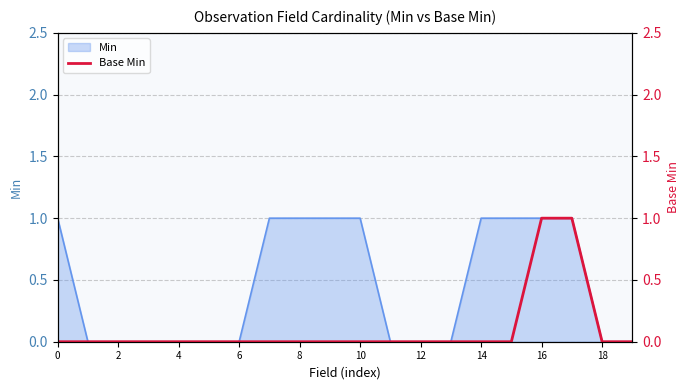

True or false: Min has a value of 1 at 10.

True